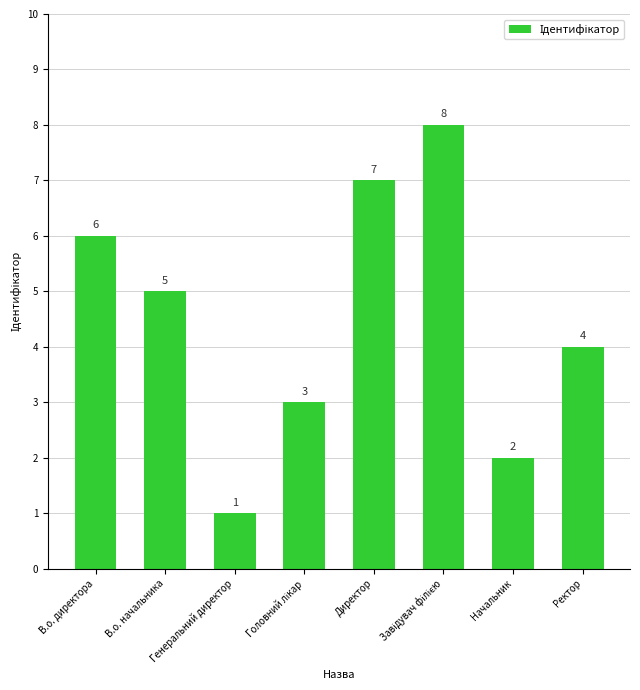

Is it true that the value at Начальник is 2?

True